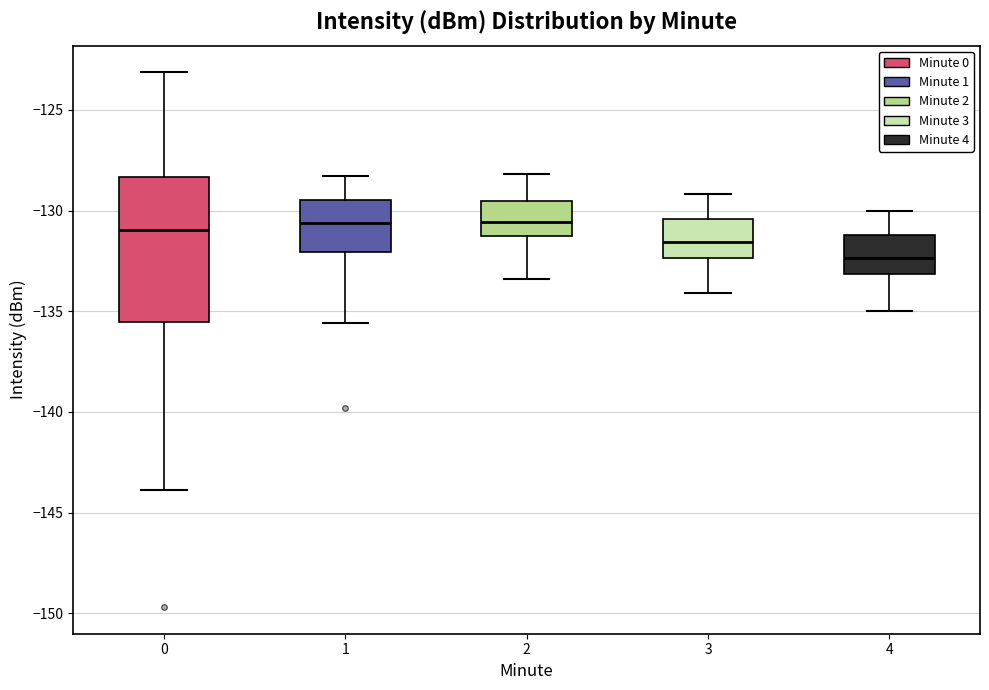

Comparing the boxes themselves (not the whiskers), which one is the tallest?

0